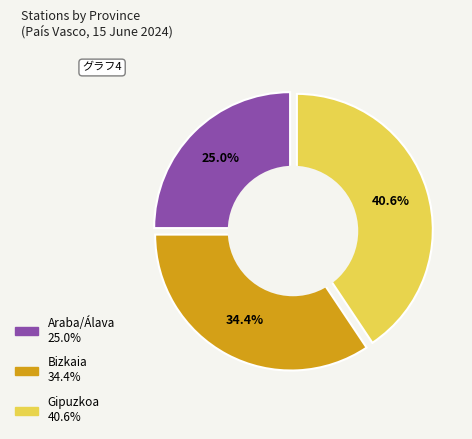

Count the number of slices in the pie.

3